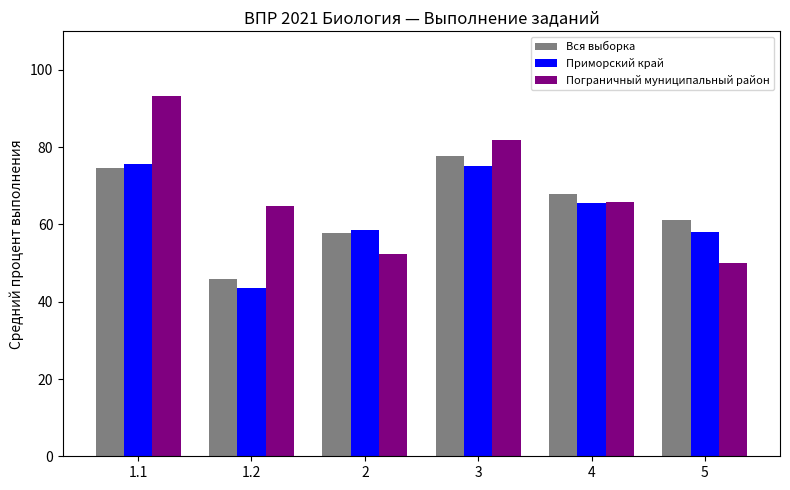

What is the smallest value displayed?

43.6